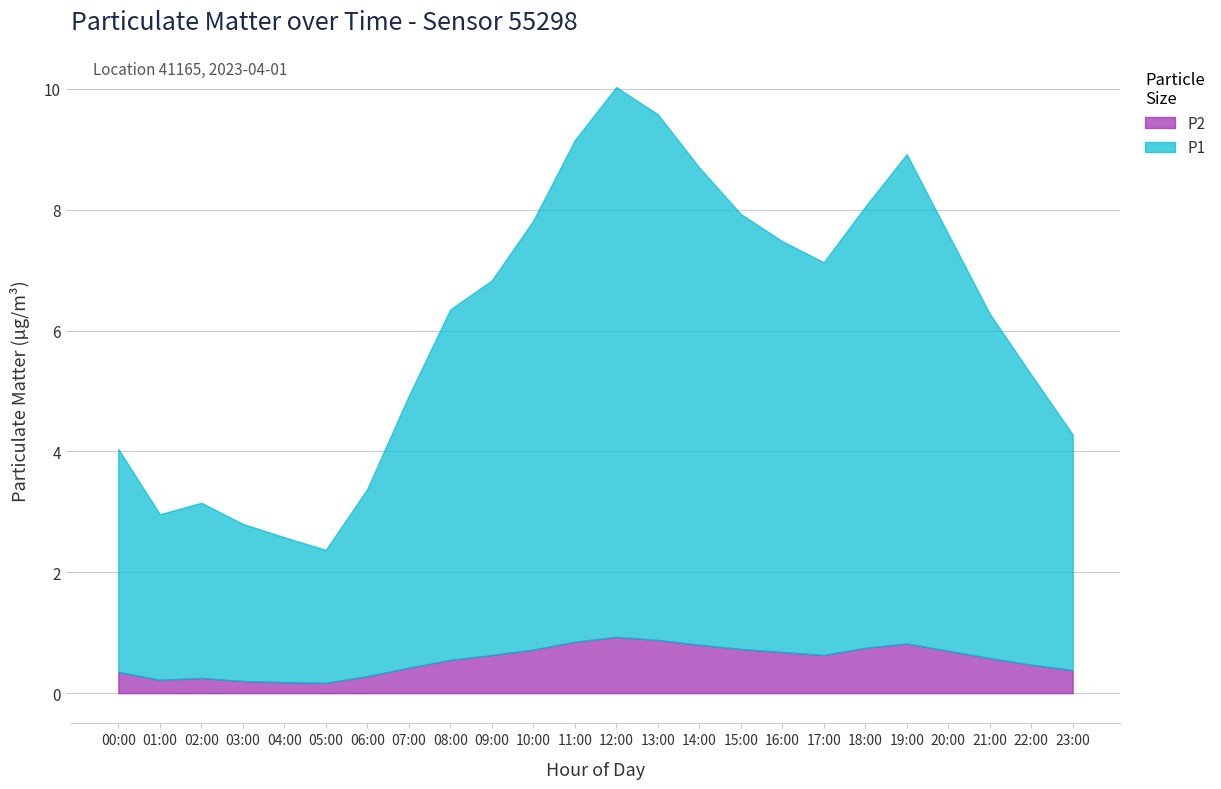

Rank the categories by P1 value from lowest to highest.

05:00, 04:00, 03:00, 01:00, 02:00, 06:00, 00:00, 23:00, 07:00, 22:00, 21:00, 08:00, 09:00, 17:00, 16:00, 20:00, 10:00, 15:00, 18:00, 14:00, 19:00, 11:00, 13:00, 12:00